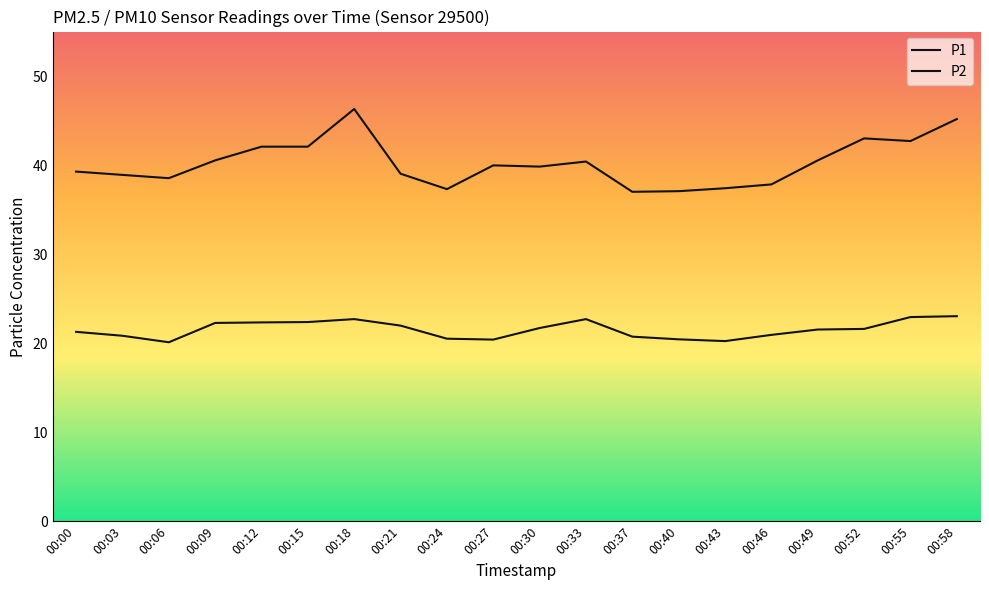

Rank the categories by P1 value from highest to lowest.

00:18, 00:58, 00:52, 00:55, 00:12, 00:15, 00:09, 00:49, 00:33, 00:27, 00:30, 00:00, 00:21, 00:03, 00:06, 00:46, 00:43, 00:24, 00:40, 00:37